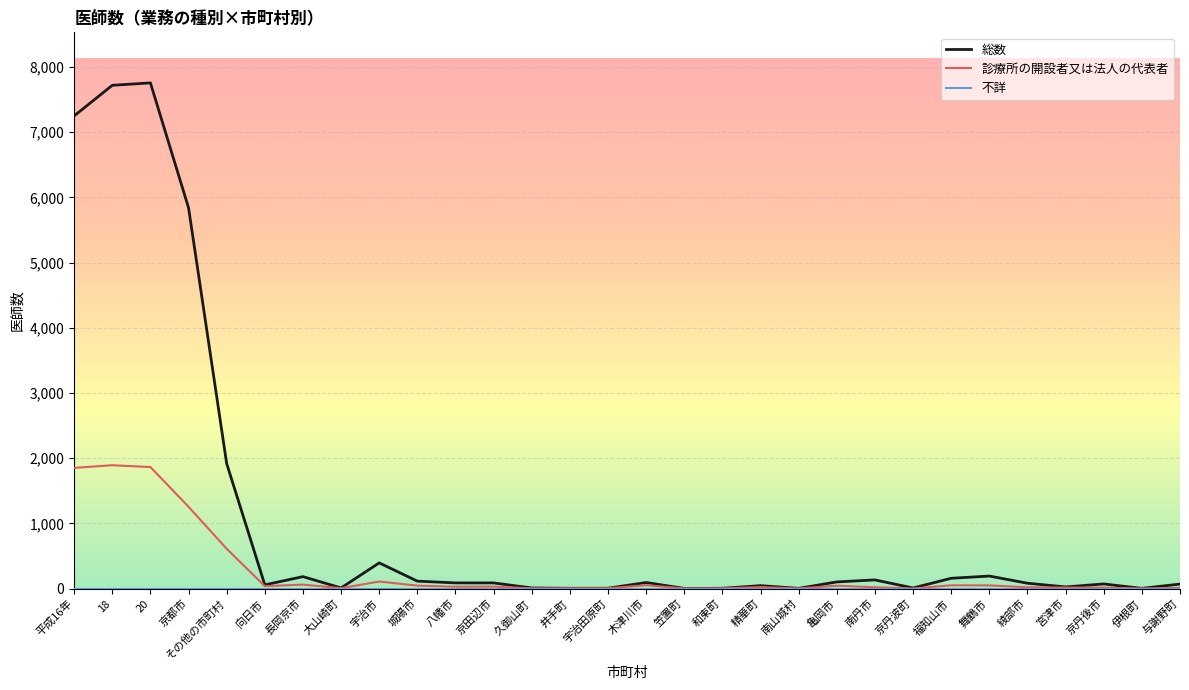

What is the average value of the 総数 series?

1080